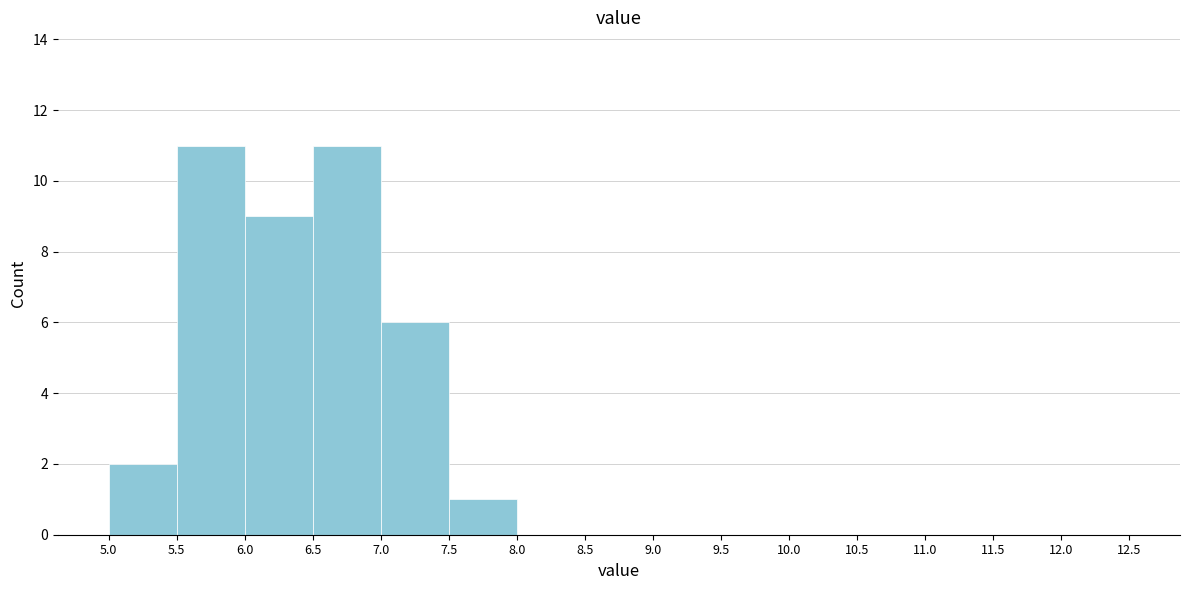

Reading left to right, transcribe this chart: for each bar, give the range it covers on the x-axis and its height. The values are not printed on the chart, so give them approximately, as read against the axis.

5.0 to 5.5: 2
5.5 to 6.0: 11
6.0 to 6.5: 9
6.5 to 7.0: 11
7.0 to 7.5: 6
7.5 to 8.0: 1
8.0 to 8.5: 0
8.5 to 9.0: 0
9.0 to 9.5: 0
9.5 to 10.0: 0
10.0 to 10.5: 0
10.5 to 11.0: 0
11.0 to 11.5: 0
11.5 to 12.0: 0
12.0 to 12.5: 0